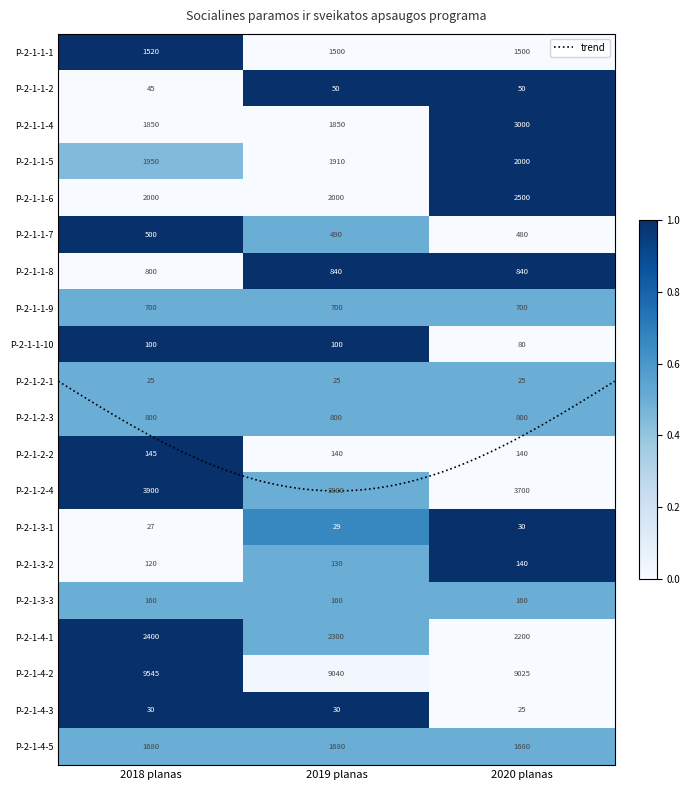

At which category is the sum across all series the highest?

2018 planas